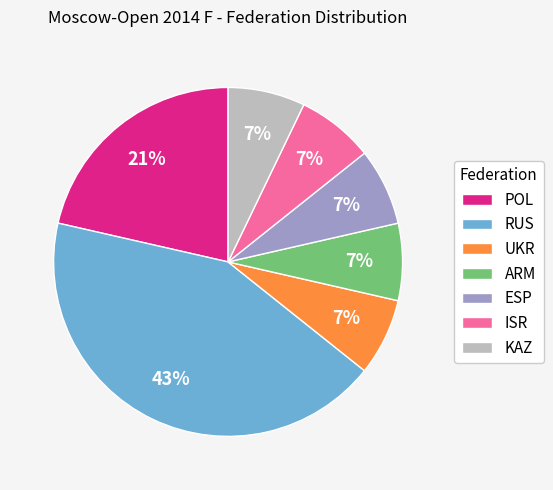

Which slice is the largest?

RUS